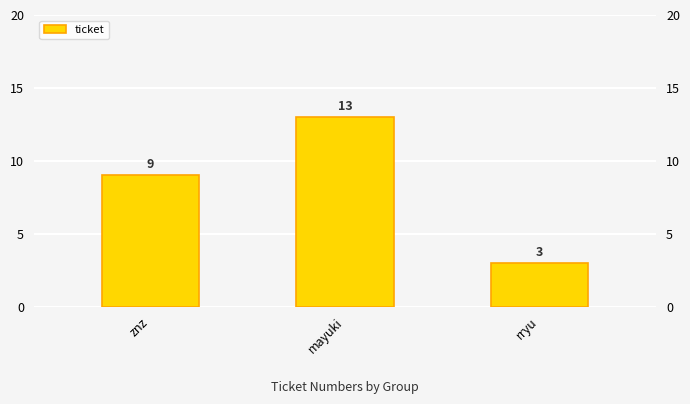

Reading left to right, list all the values displayed in this chart.

9	13	3